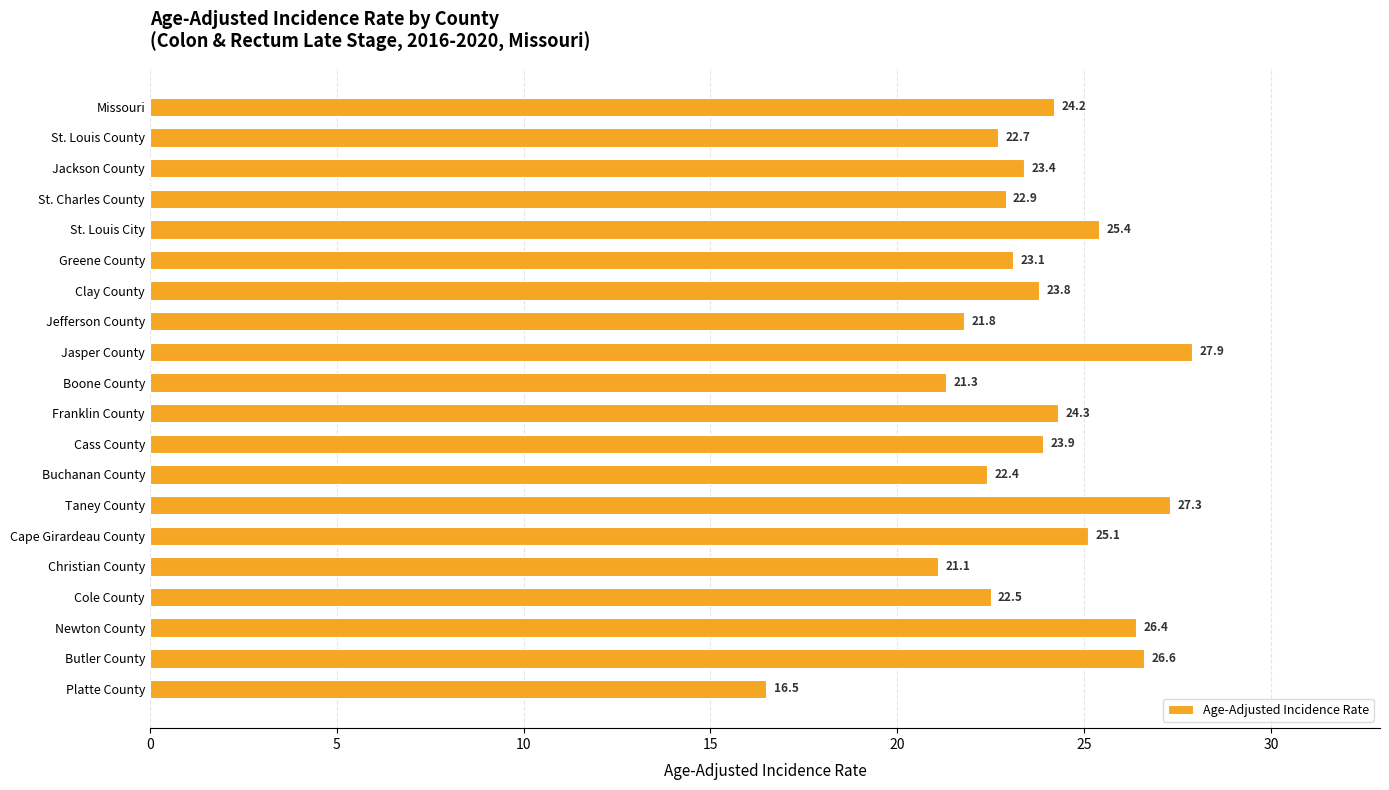

List the labels in order of value, smallest first.

Platte County, Christian County, Boone County, Jefferson County, Buchanan County, Cole County, St. Louis County, St. Charles County, Greene County, Jackson County, Clay County, Cass County, Missouri, Franklin County, Cape Girardeau County, St. Louis City, Newton County, Butler County, Taney County, Jasper County